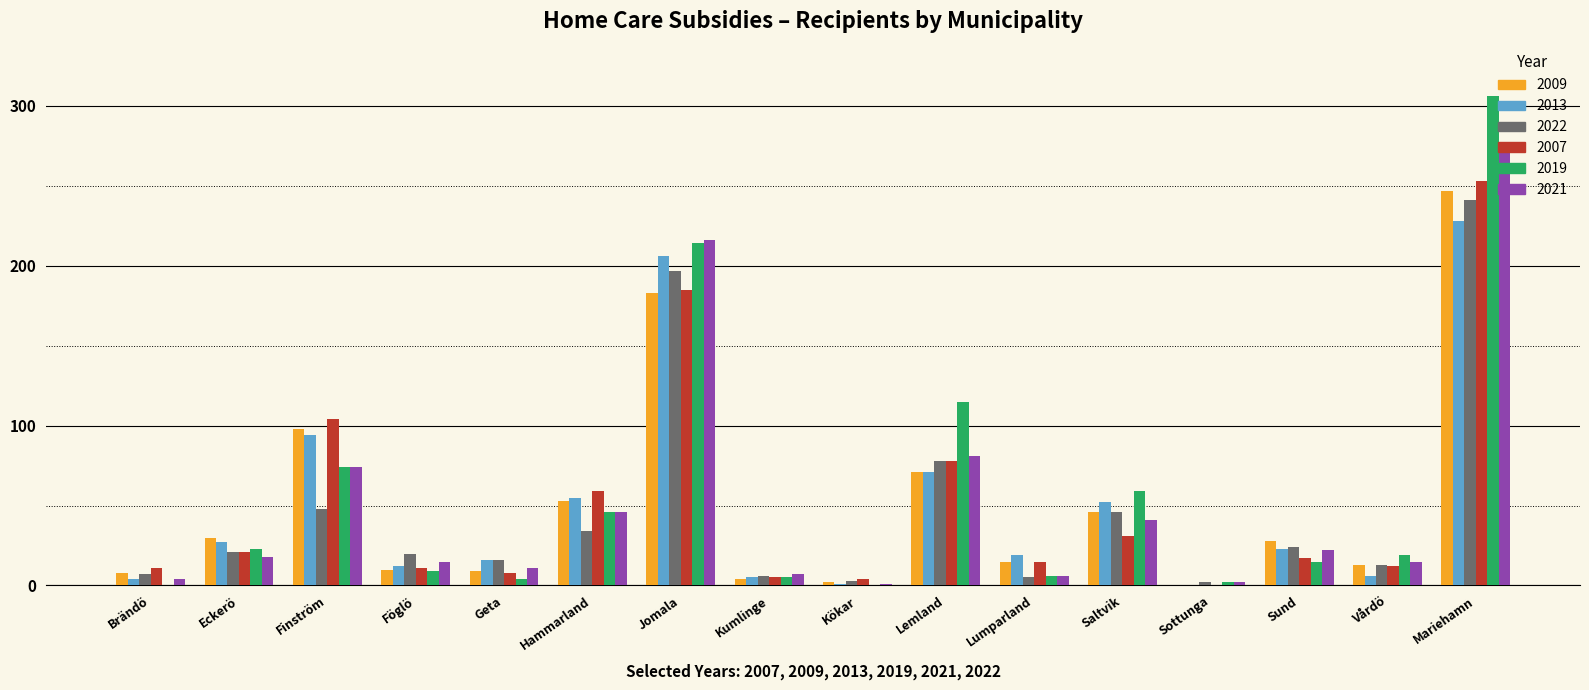

Where does the 2009 series first go above 28?

Eckerö